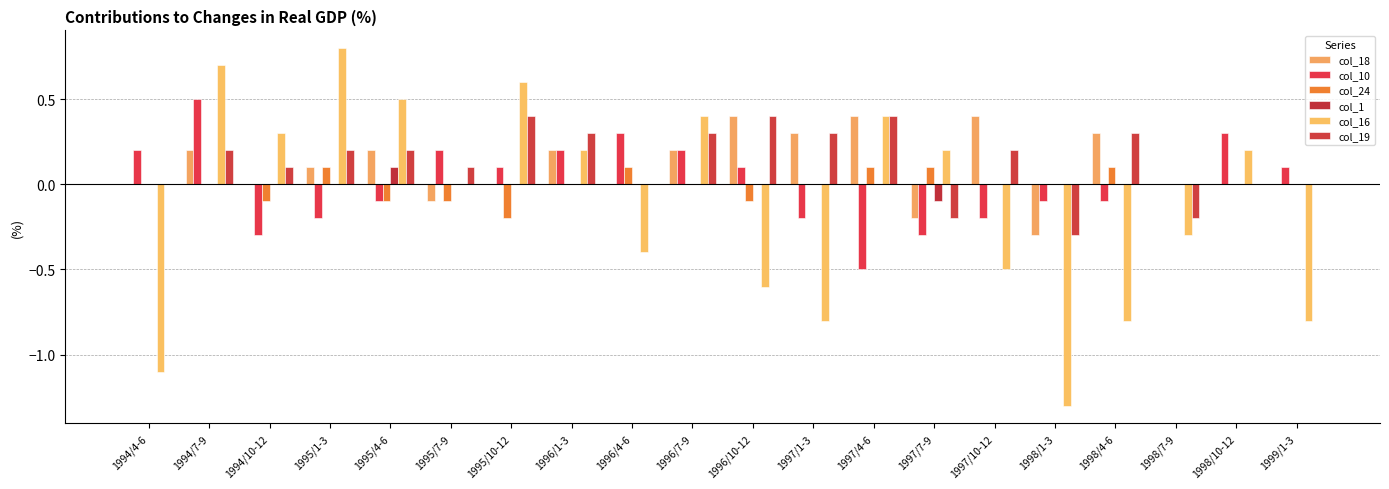

Which has a higher value, 1996/10-12 or 1996/1-3?

1996/10-12